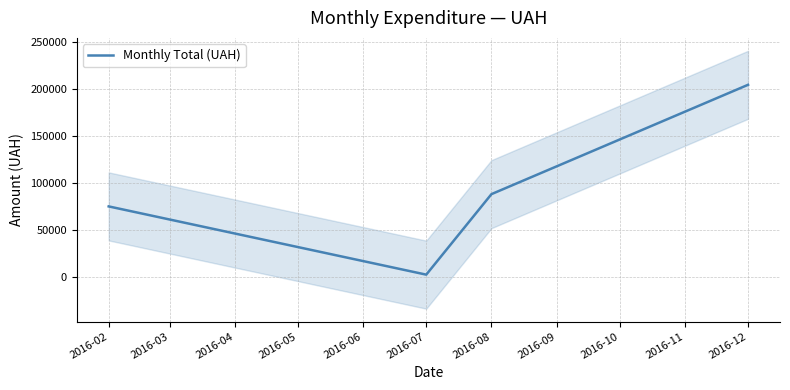

Is it true that the value at 2016-02 is 38617.6?

False